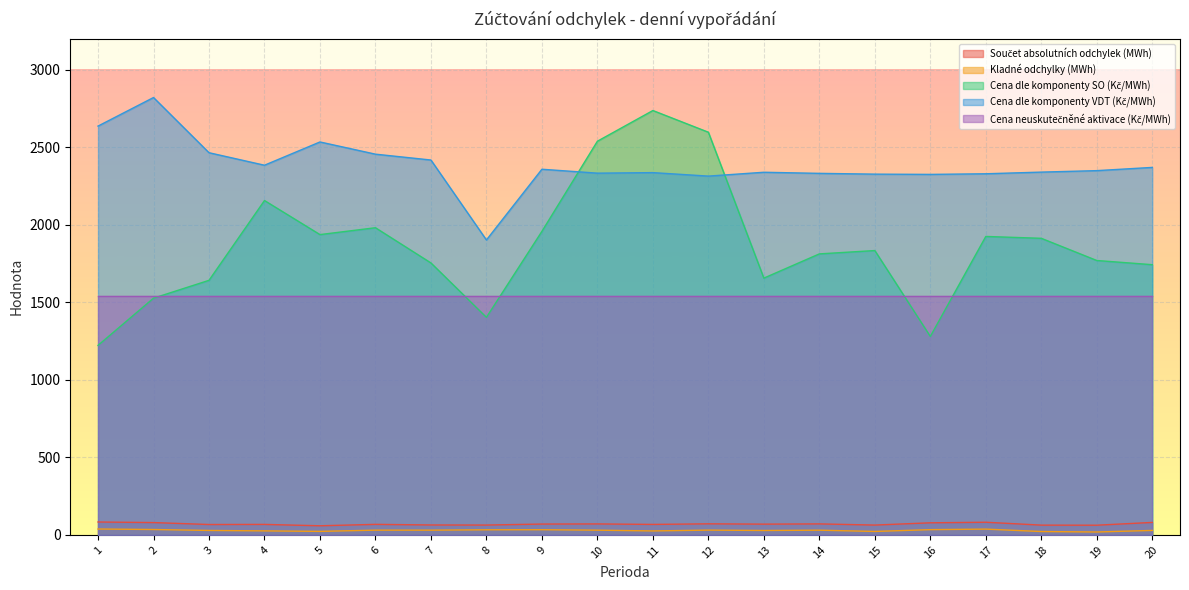

Is it true that Cena dle komponenty SO (Kč/MWh) equals 421.4 at 20?

False